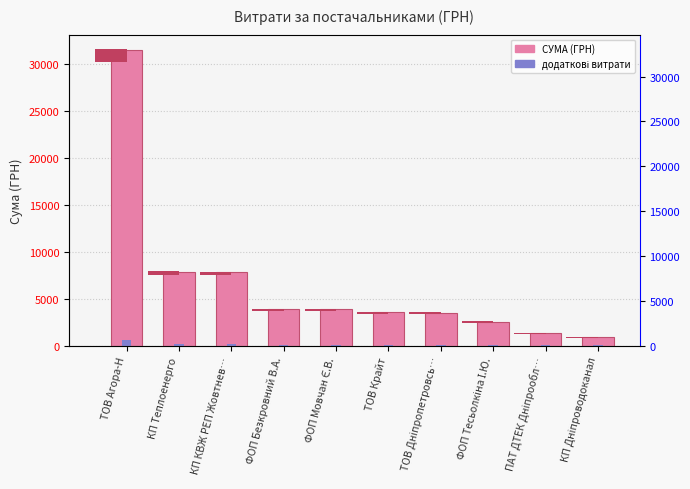

Reading left to right, extract all data points from this chart.

ТОВ Агора-Н=31512.7	КП Теплоенерго=7878.0	КП КВЖ РЕП Жовтнев…=7860.2	ФОП Безкровний В.А.=3915.5	ФОП Мовчан Є.В.=3888.4	ТОВ Крайт=3586.0	ТОВ Дніпропетровсь…=3529.0	ФОП Тесьолкіна І.Ю.=2556.1	ПАТ ДТЕК Дніпрообл…=1326.0	КП Дніпроводоканал=914.0